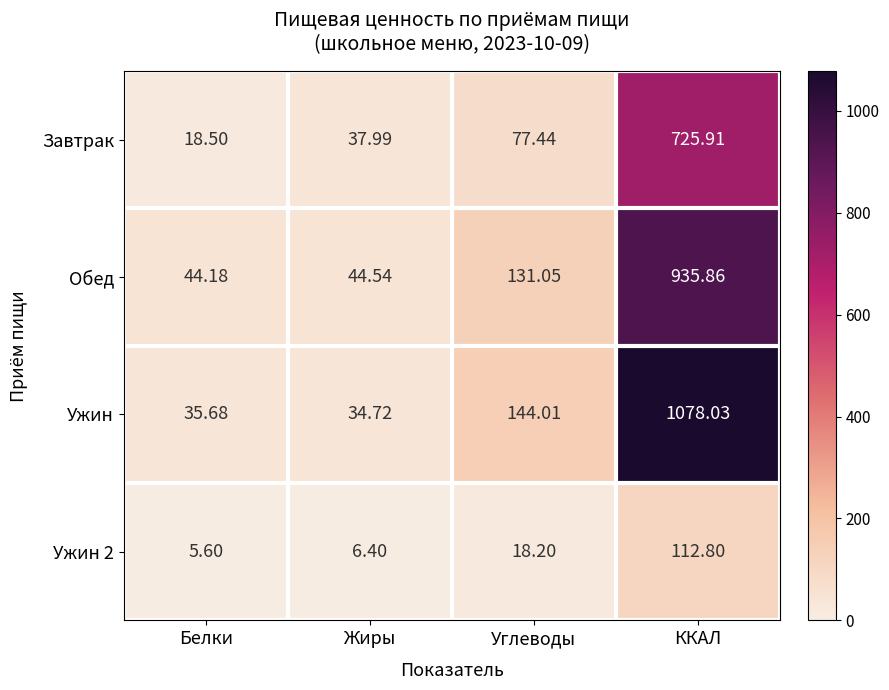

Is the value of Ужин 2 at Белки greater than the value of Обед at Жиры?

No